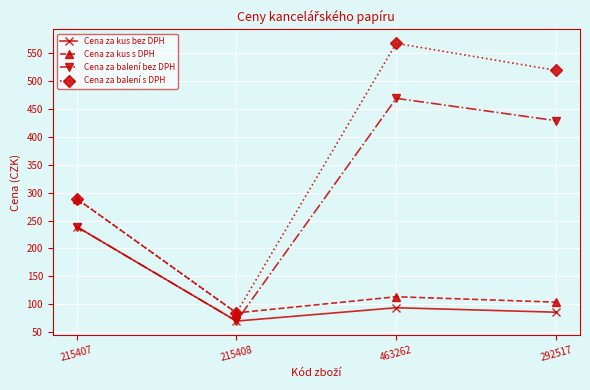

What is the label of the 3rd point from the right?

215408